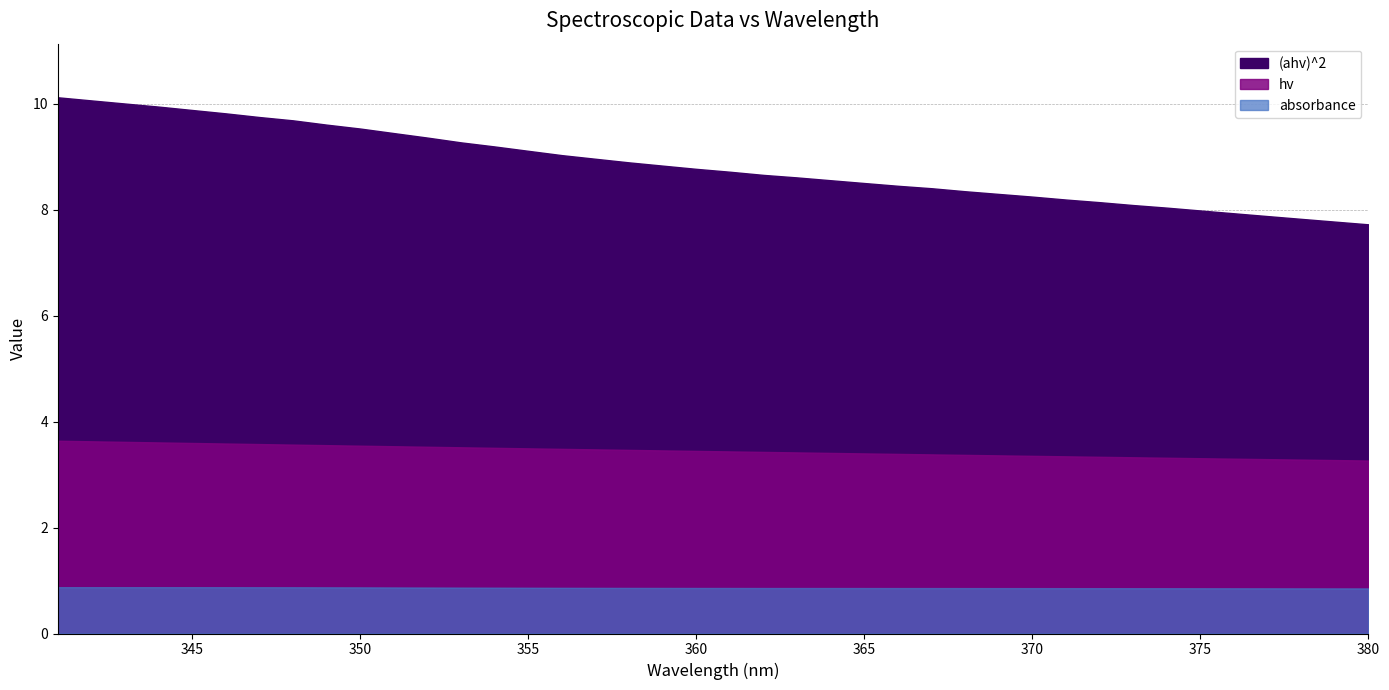

At which label does (ahv)^2 first exceed 8?

341